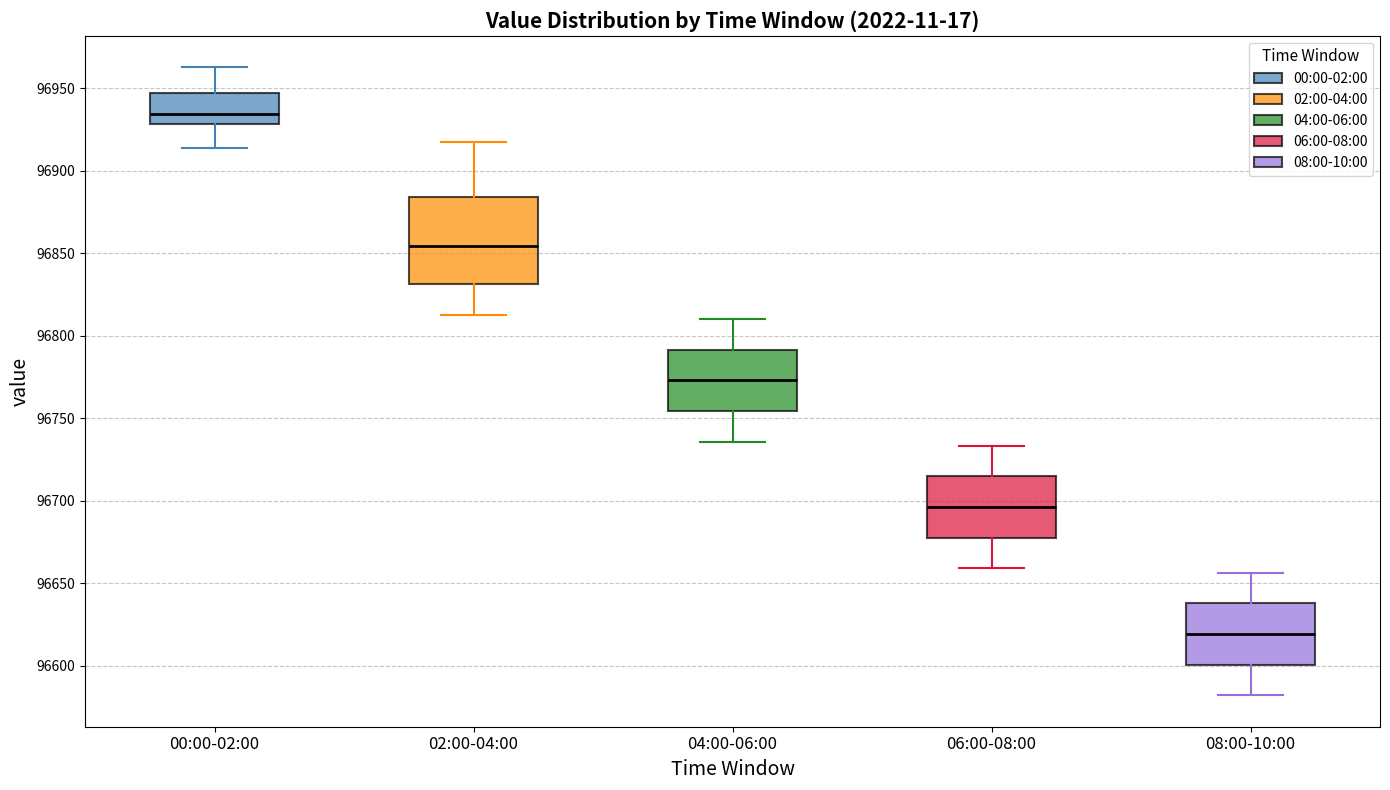

Where is the upper edge of the box for 02:00-04:00 on the y-axis? The values are not printed on the chart, so give them approximately, as read against the axis.

96885